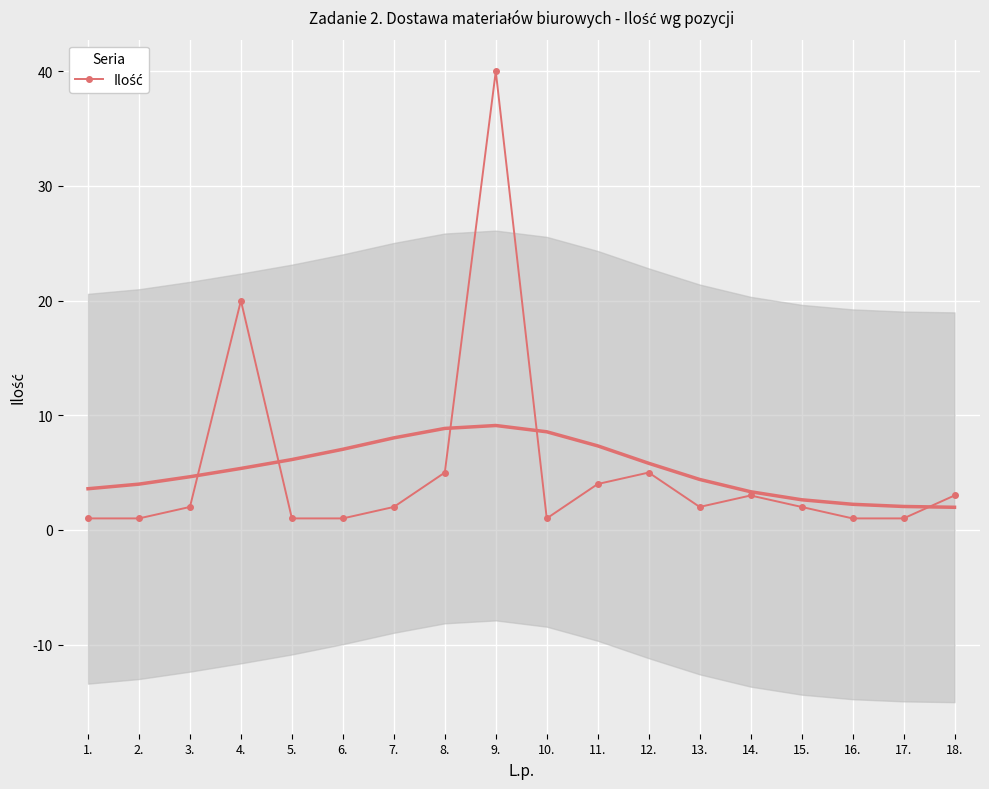

True or false: the data shows 2 at 3..

True